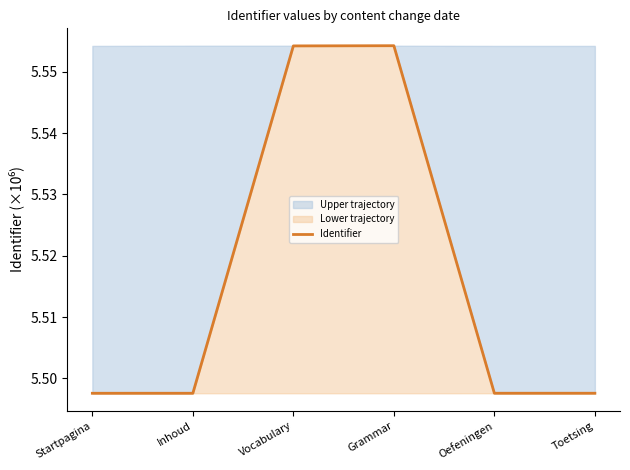

Approximately how many times larger is the value at Toetsing compared to Vocabulary?

1.0